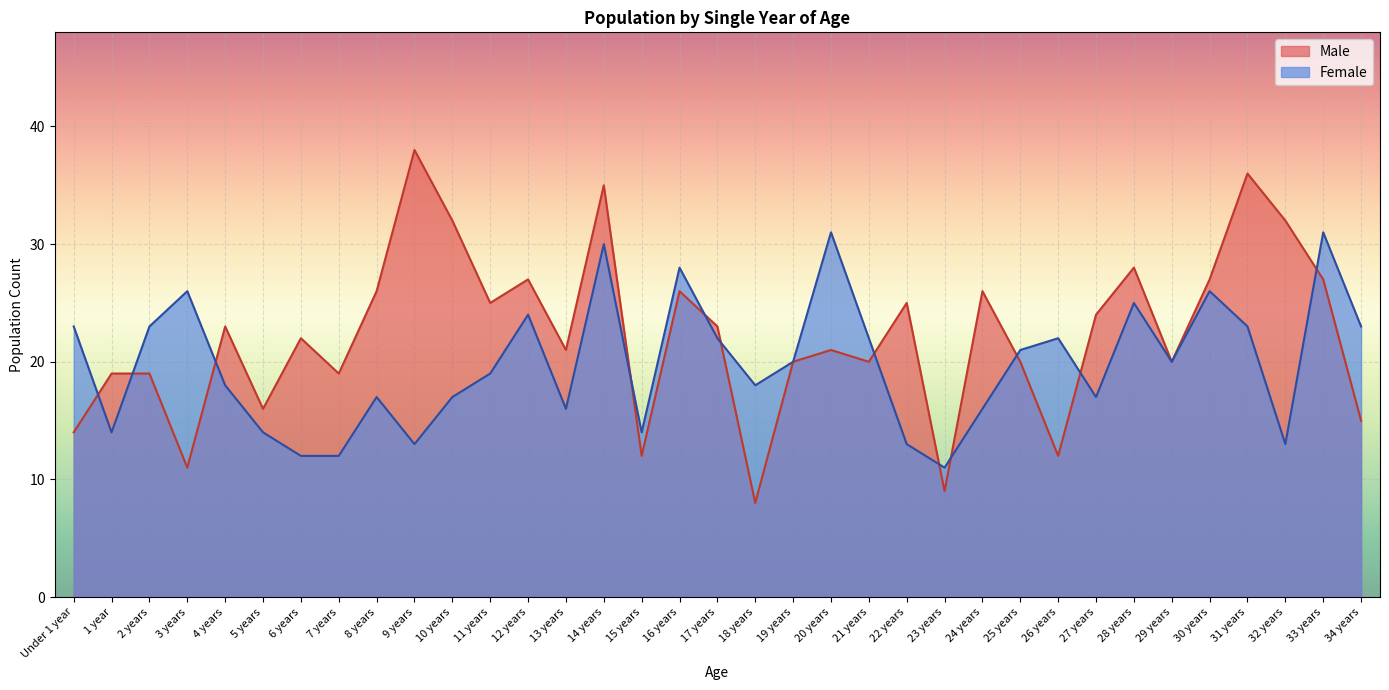

At which category is the sum across all series the highest?

14 years